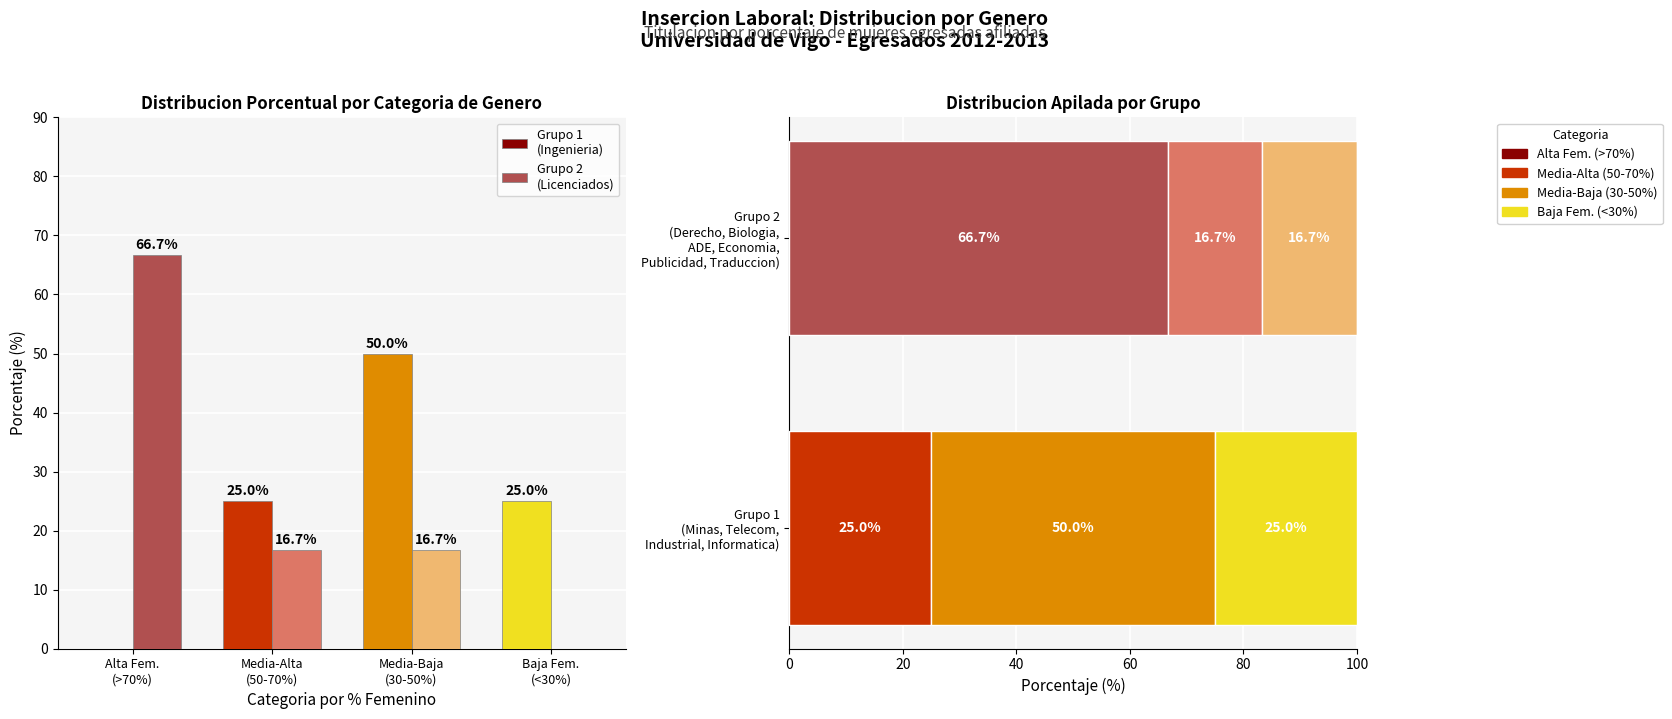

Rank the series at Baja Fem.
(<30%) from lowest to highest value.

Grupo 2
(Licenciados), Grupo 1
(Ingenieria)